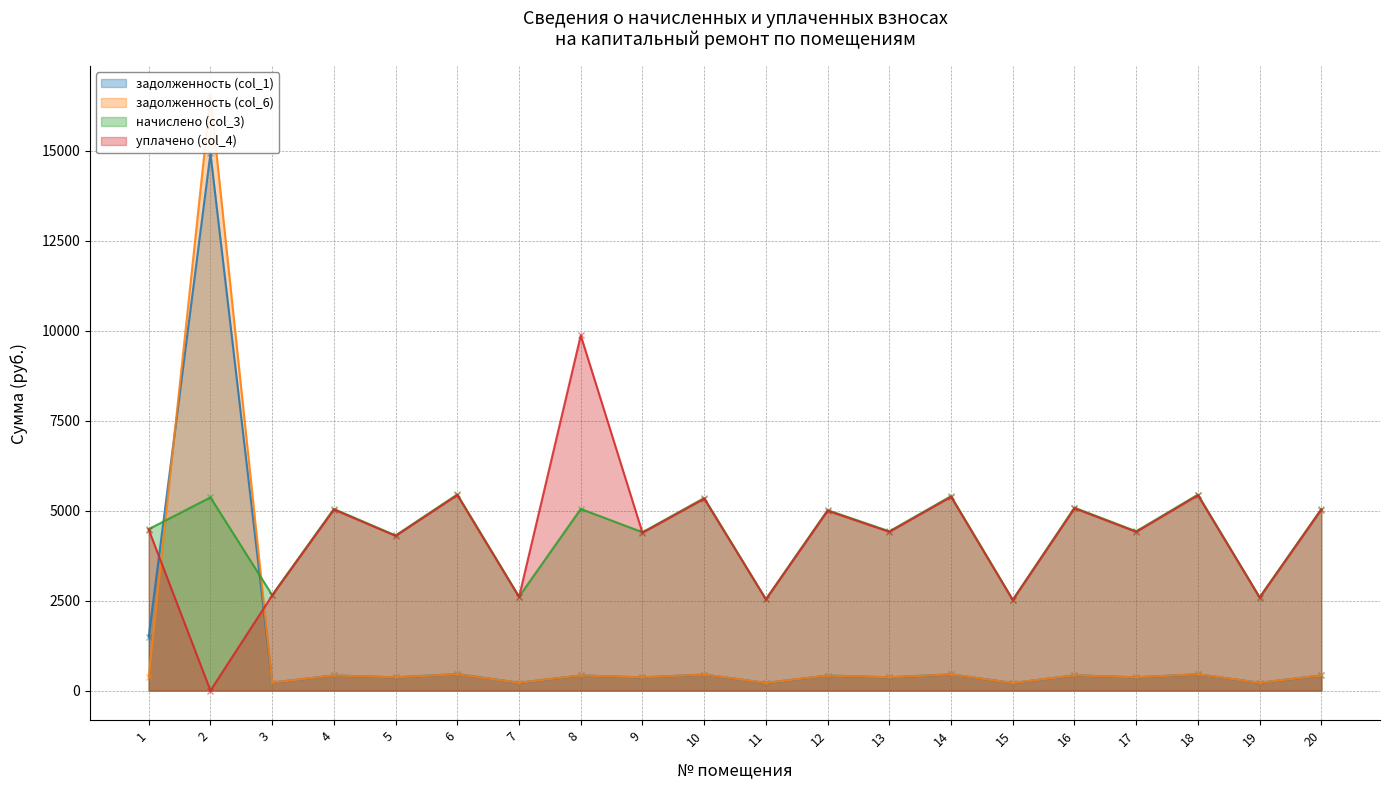

True or false: начислено (col_3) and задолженность (col_6) cross at least once.

True